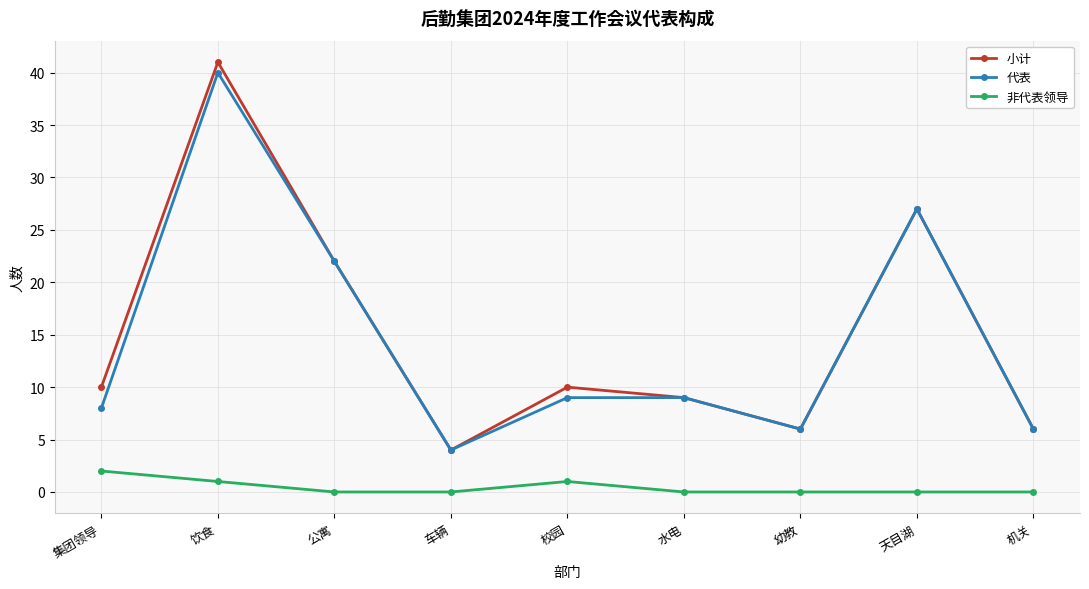

The 小计 series shows 39 at 天目湖. True or false?

False